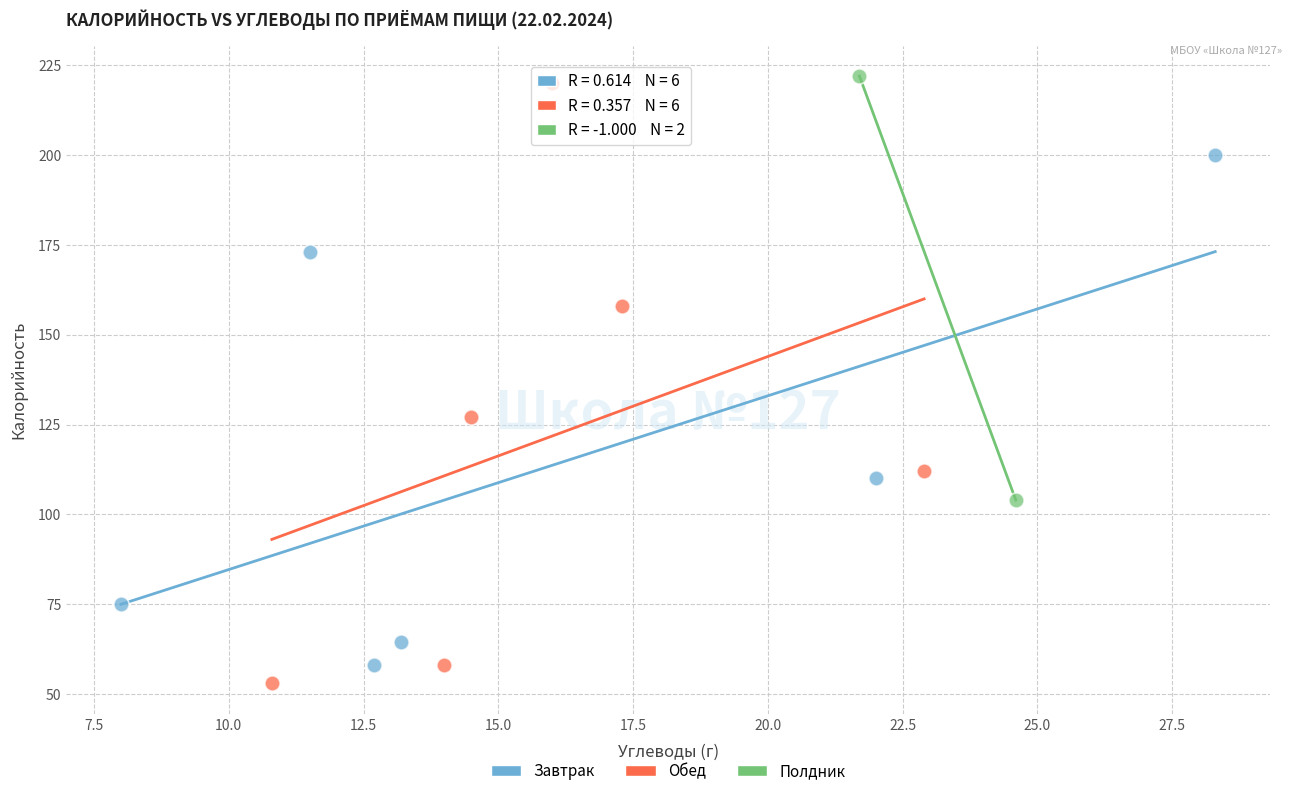

Which series has the largest Y range (max minus min)?

Обед